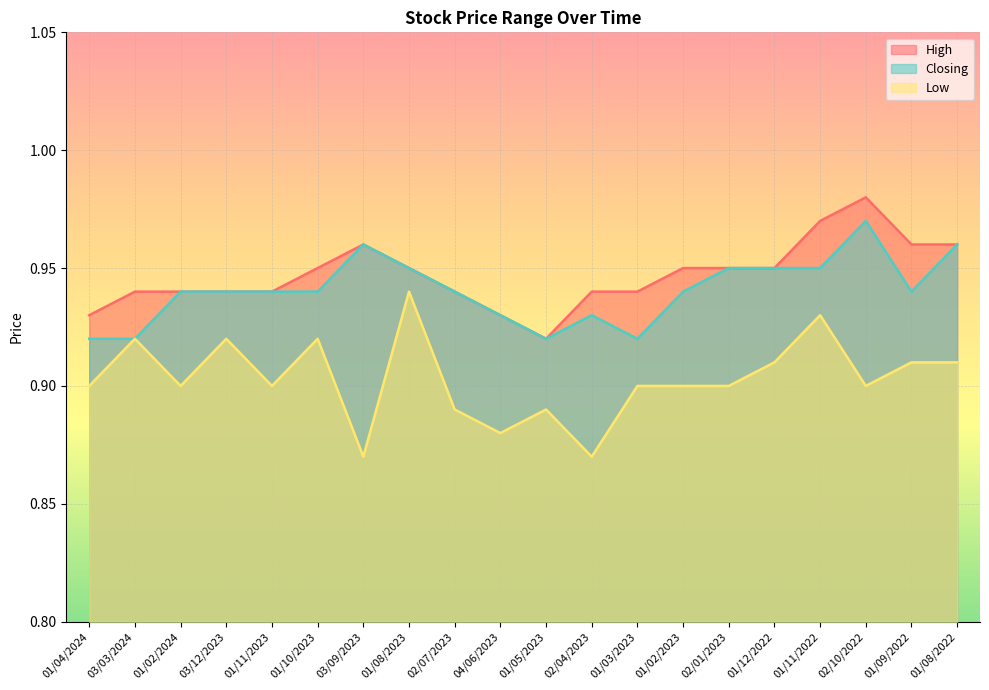

At 01/08/2023, list the series in order from largest to smallest.

High, Closing, Low